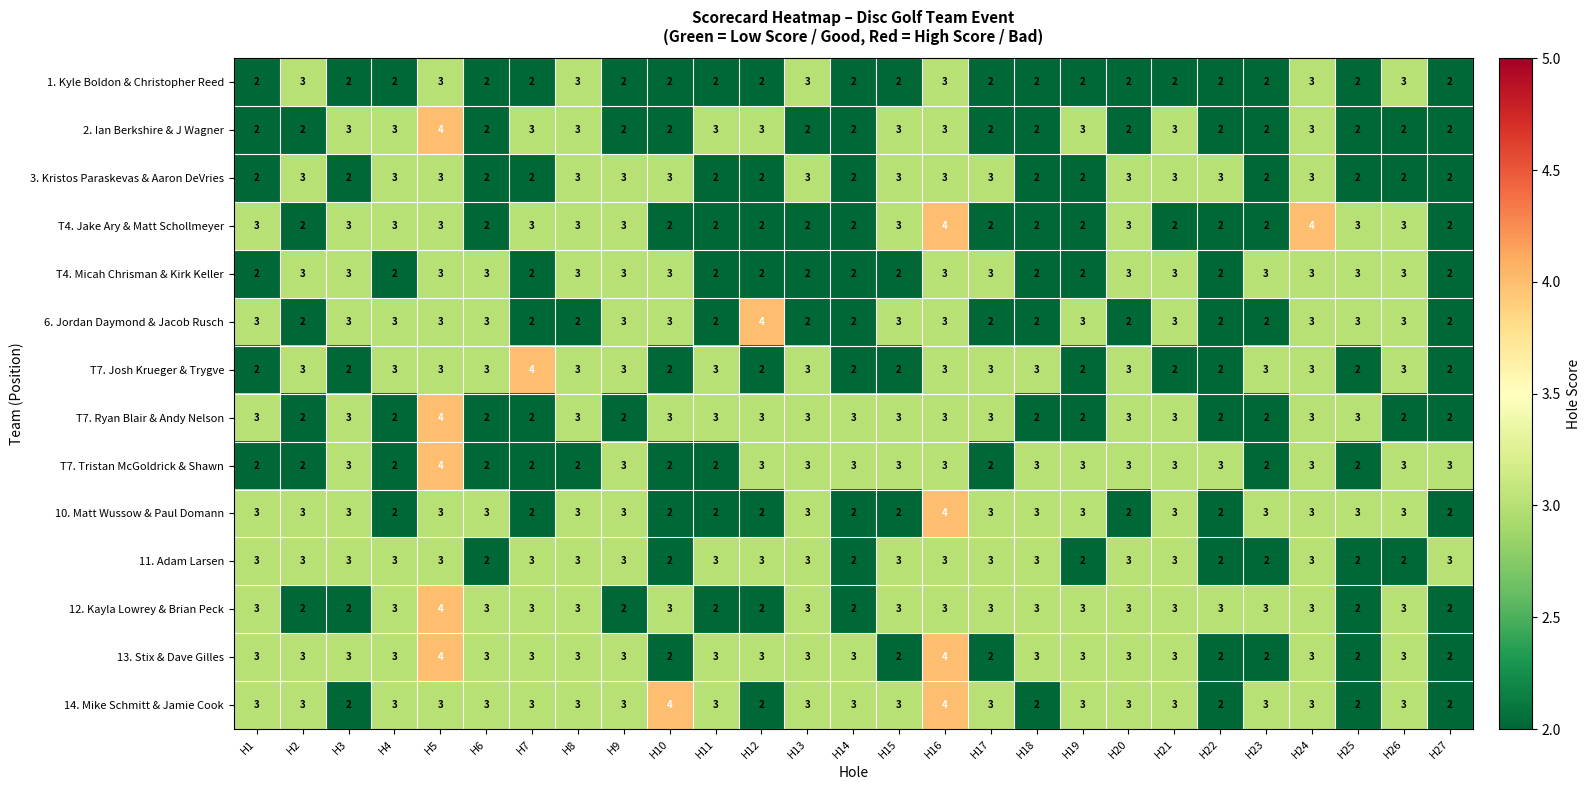

What is the sum of the T7. Ryan Blair & Andy Nelson values at H15 and H9?

5